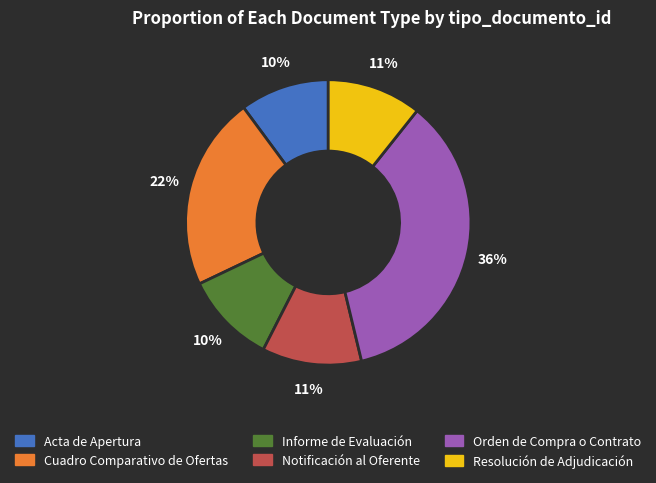

Is it true that Acta de Apertura is 21% of the pie?

False